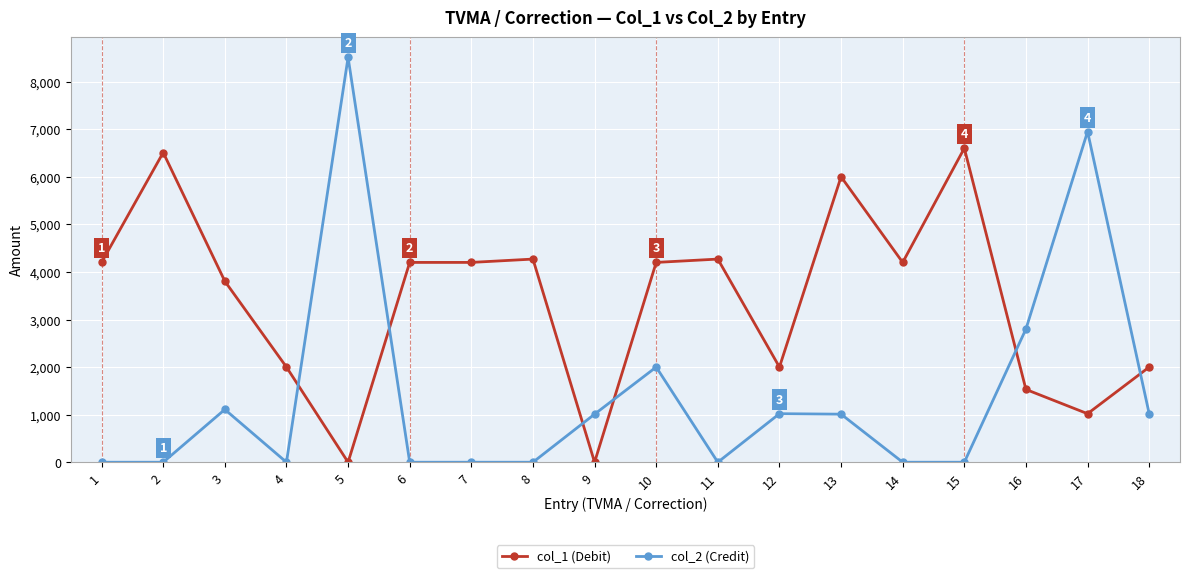

True or false: col_2 (Credit) has more than 0 interior local peaks.

True